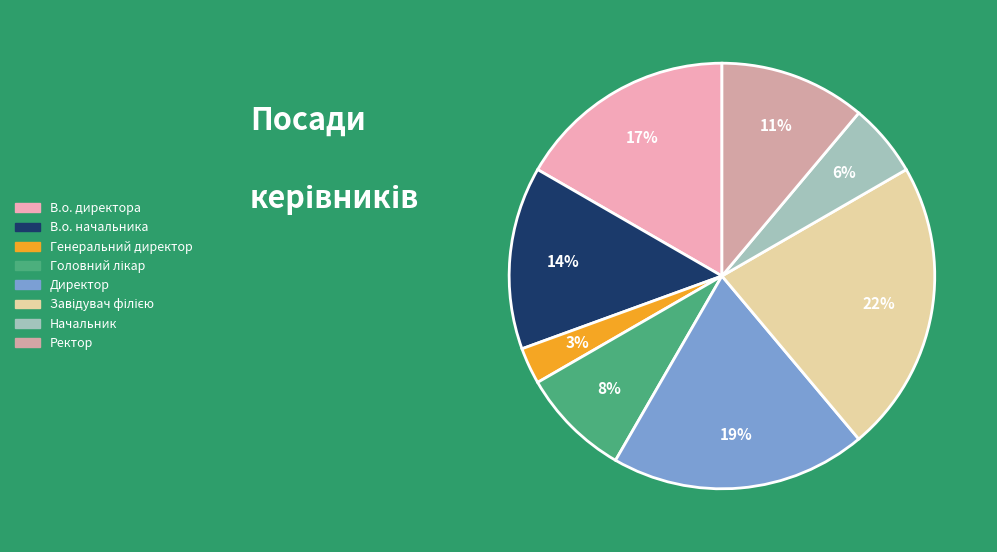

How many slices are in this pie chart?

8